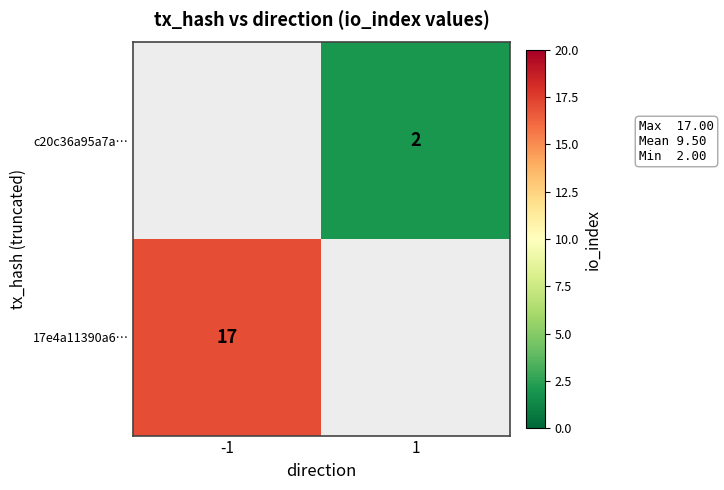

What is the minimum value shown in the chart?

2.0